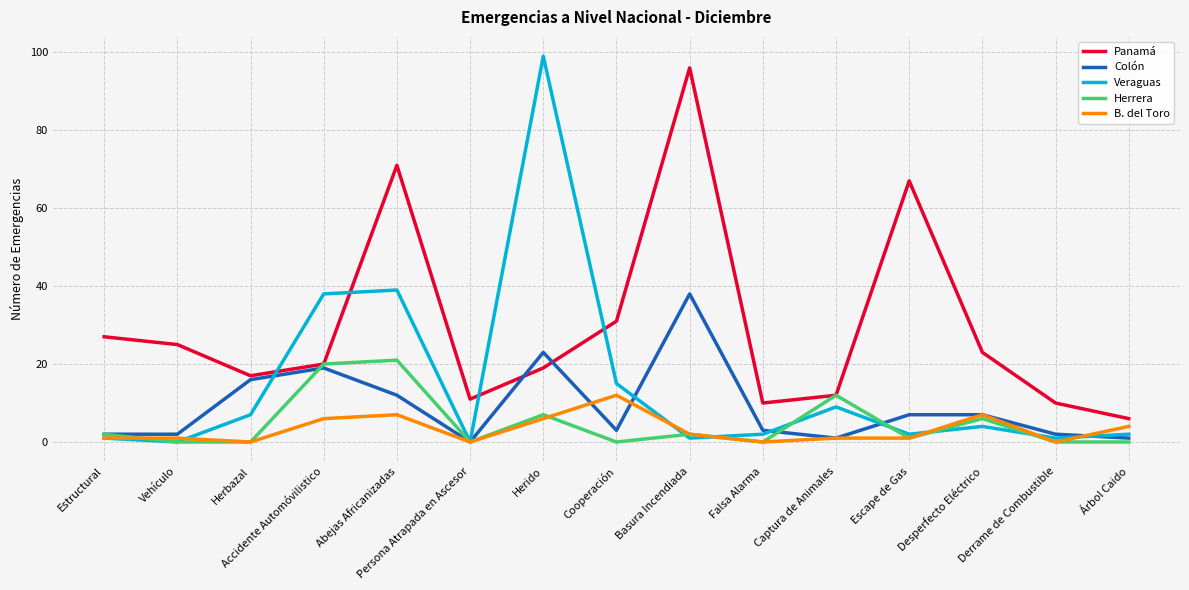

Where is Veraguas nearest to the value 49?

Abejas Africanizadas